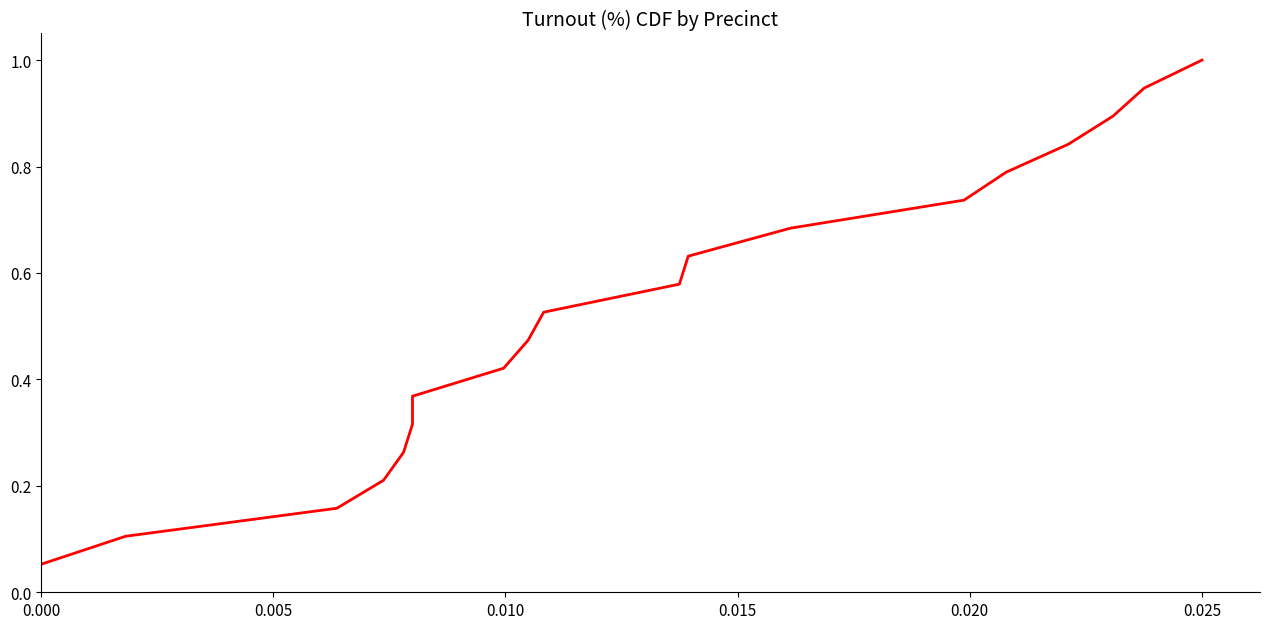

What is the value of the 4th point from the left?

0.2